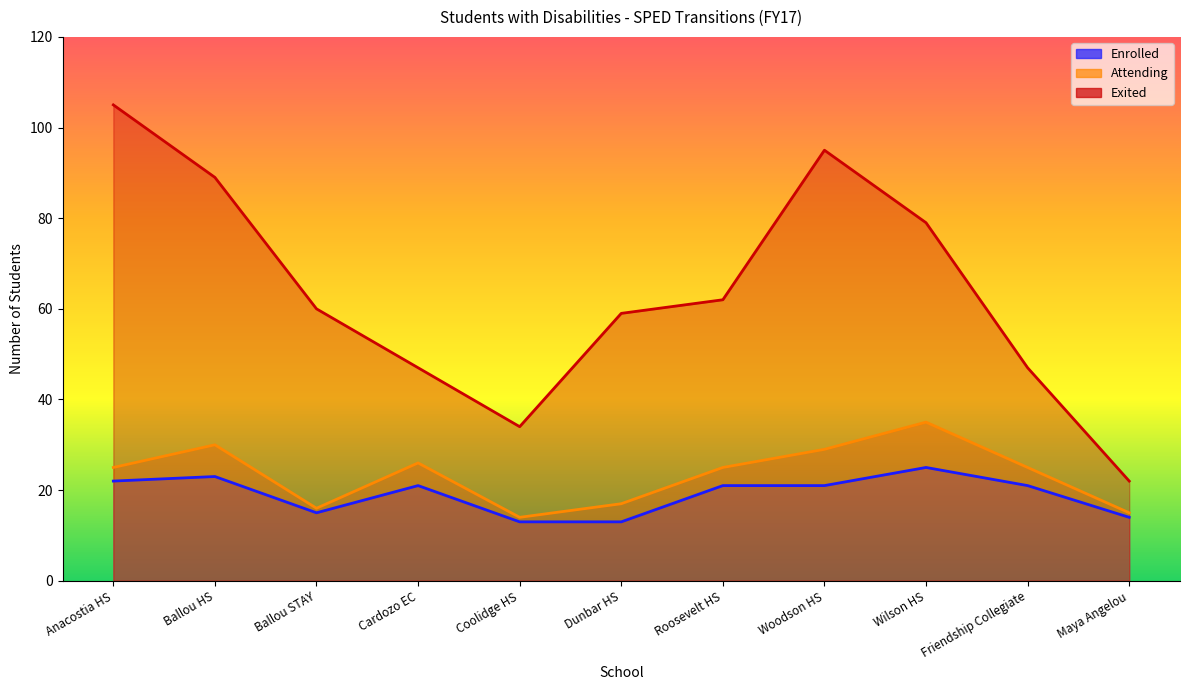

Which series has the largest total across all categories?

Exited